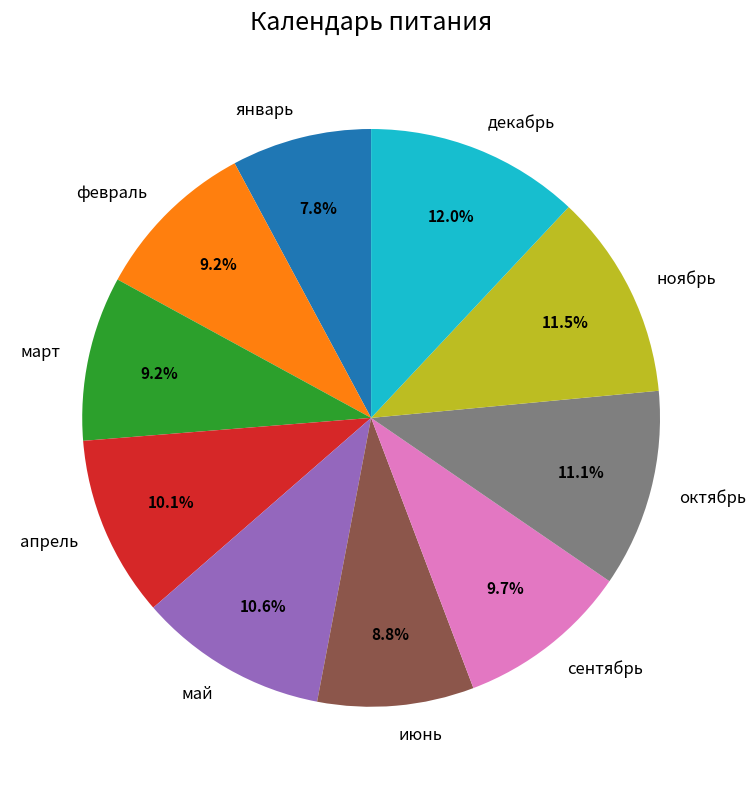

What is the smallest slice in the pie chart?

январь